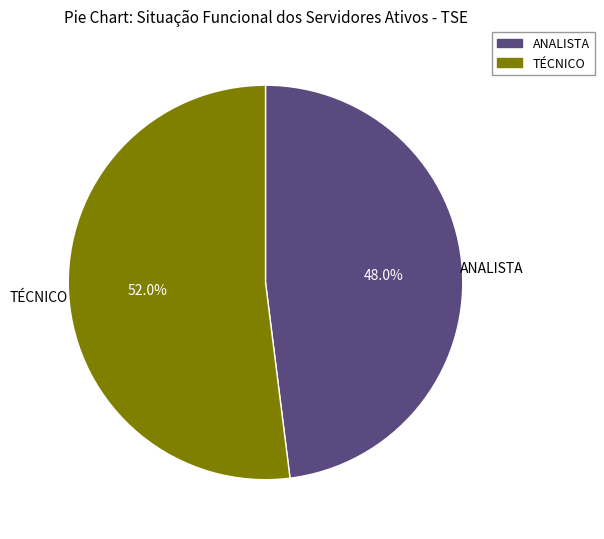

Is there a majority slice in this chart?

Yes